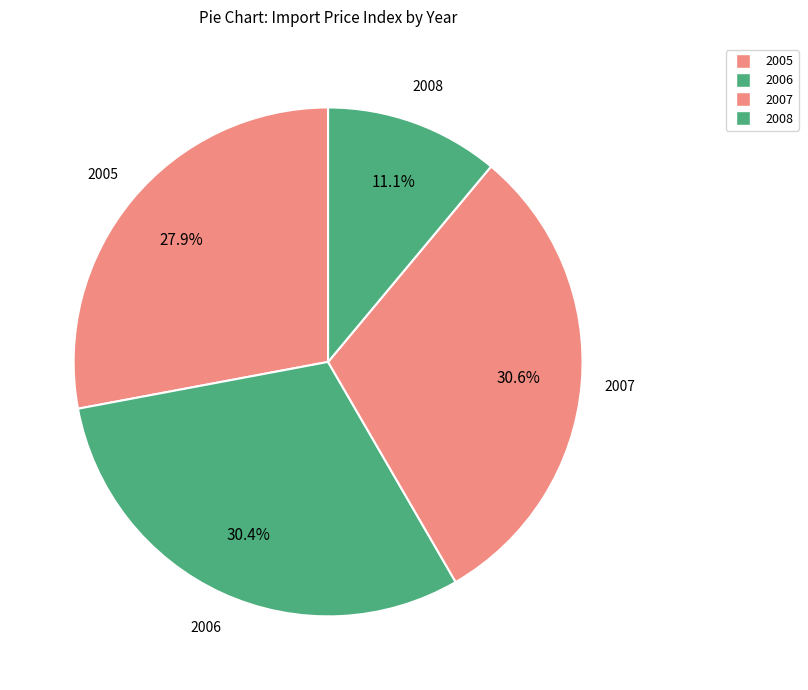

What is the ratio of the value at 2008 to the value at 2005?

0.4